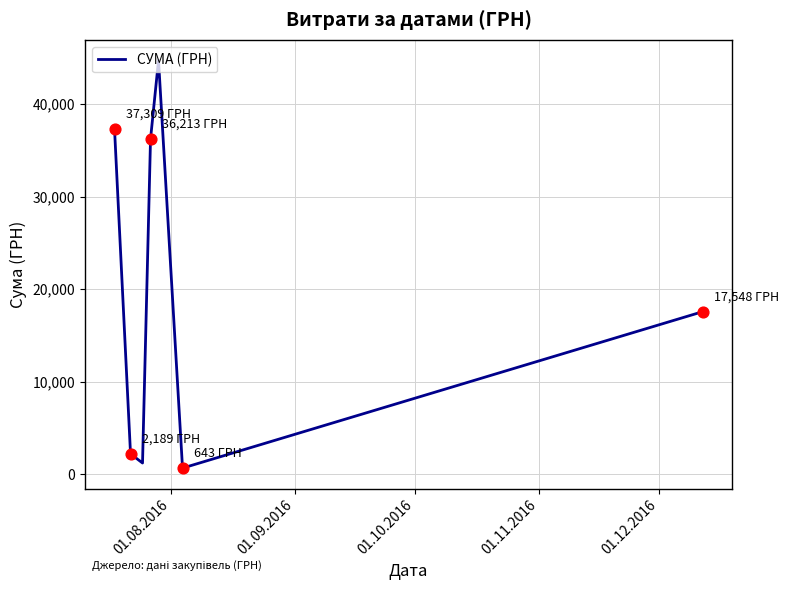

What is the greatest value displayed?

44730.5